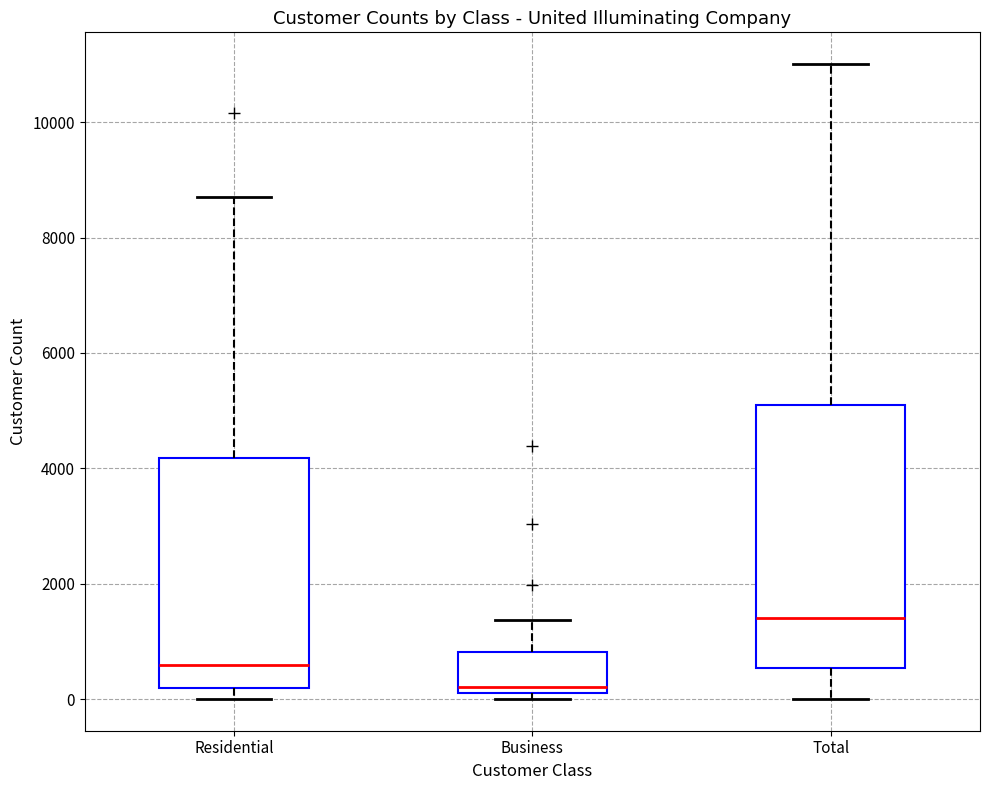

Where does the median line of the box for Business sit on the y-axis? The values are not printed on the chart, so give them approximately, as read against the axis.

200